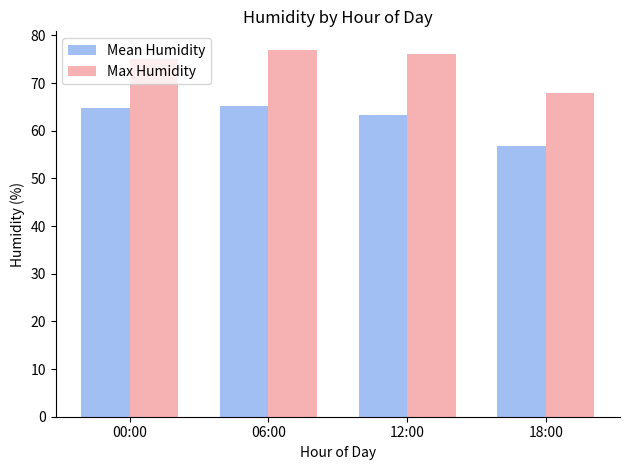

What are all the series names shown in the legend?

Mean Humidity, Max Humidity